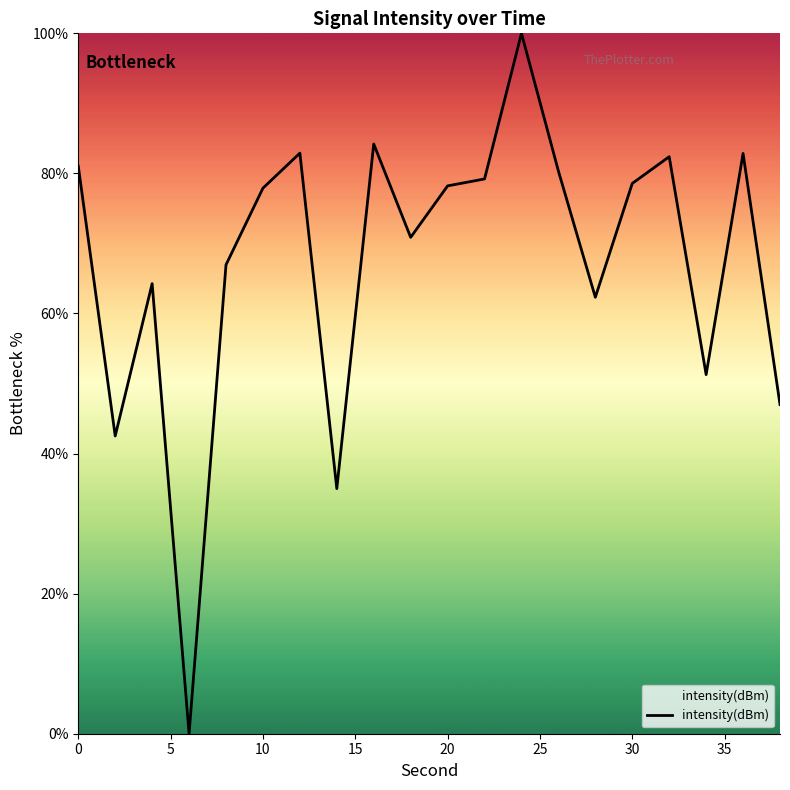

What is the maximum value shown in the chart?

100.0